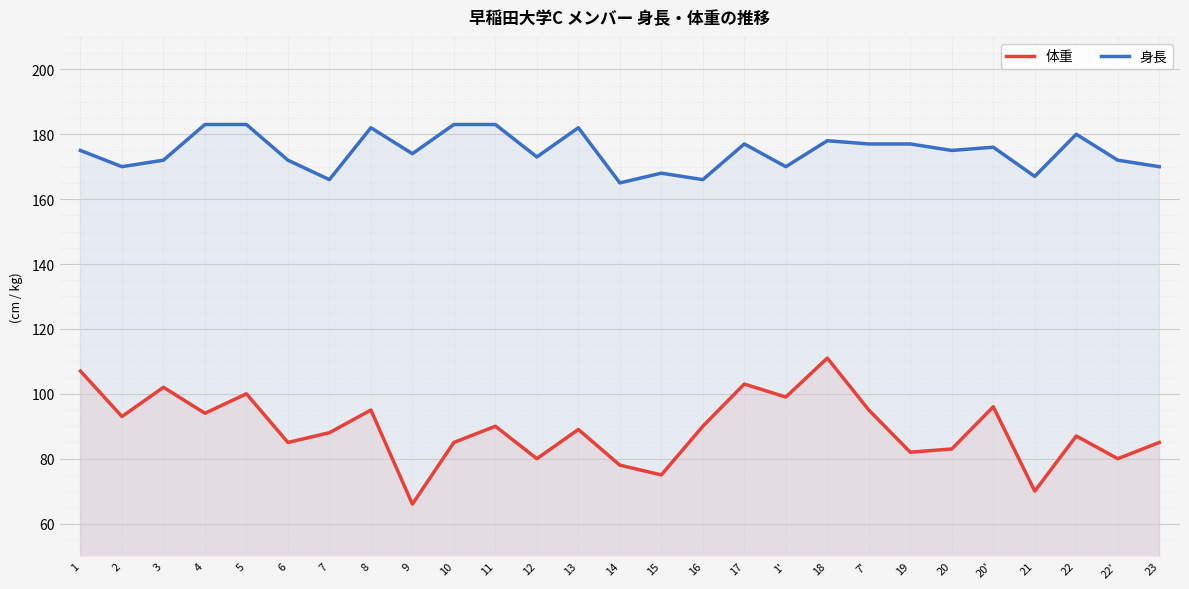

In 身長, how many points are higher than both neighbors (excluding endpoints)?

7